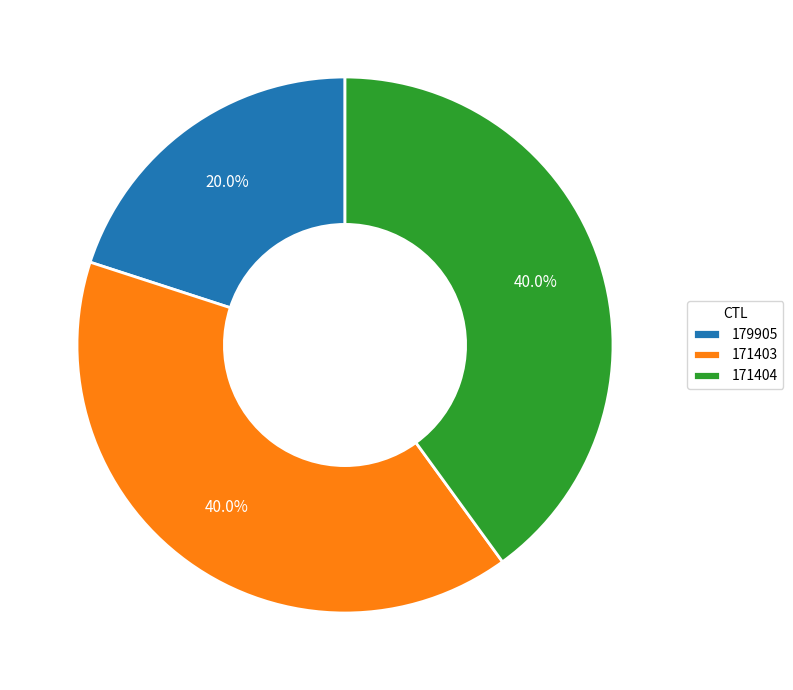

The 179905 slice represents 27% of the pie. True or false?

False